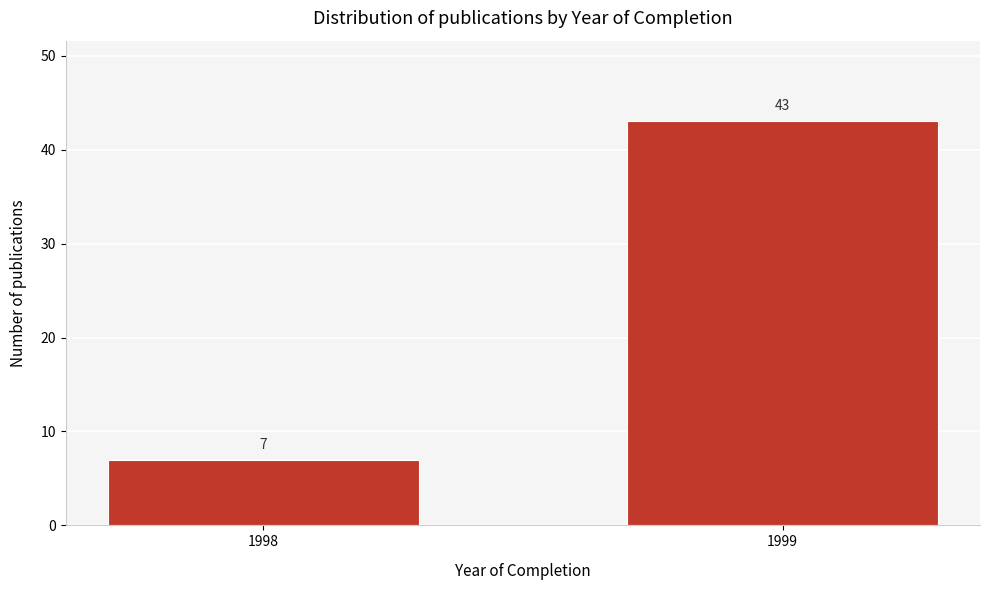

Reading left to right, what are all the values shown in this chart?

1998=7	1999=43